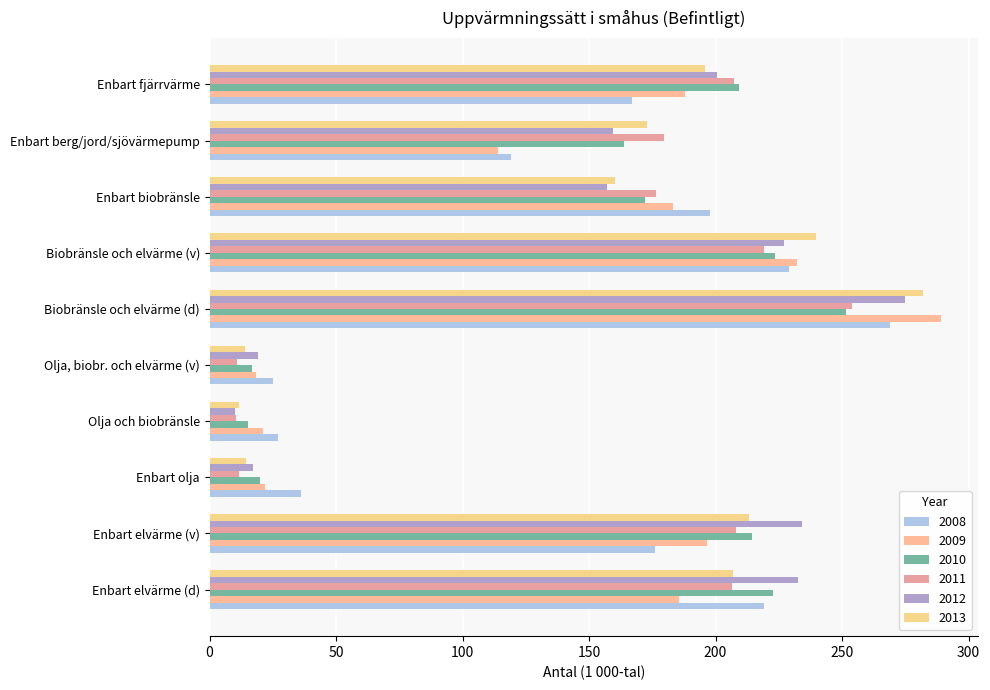

Where does the 2011 series first go above 206?

Enbart elvärme (d)